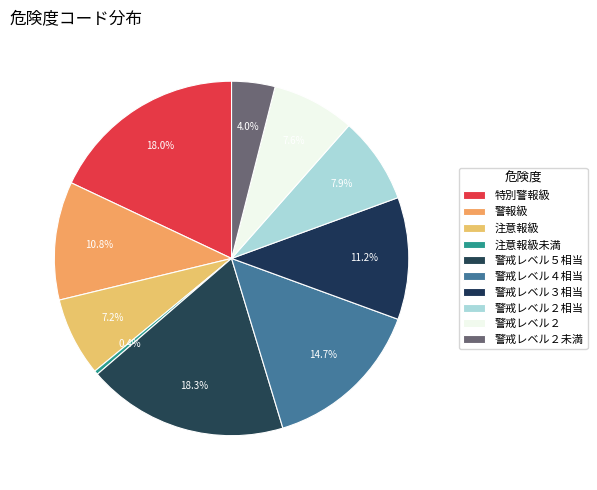

How many segments does this pie chart have?

10